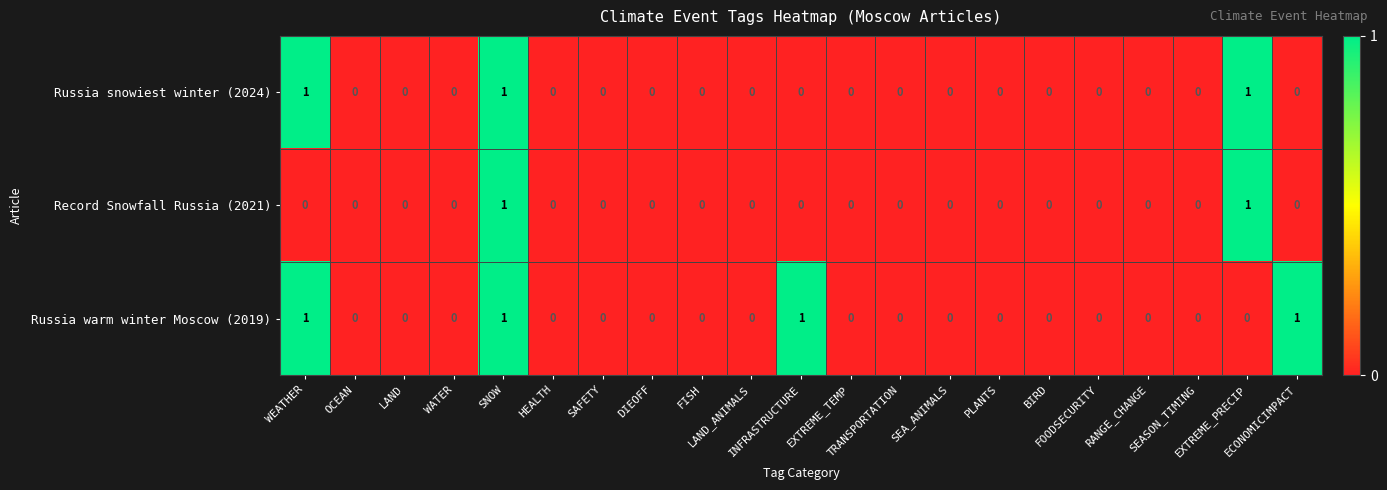

Rank the series by their average value, from highest to lowest.

Russia warm winter Moscow (2019), Russia snowiest winter (2024), Record Snowfall Russia (2021)